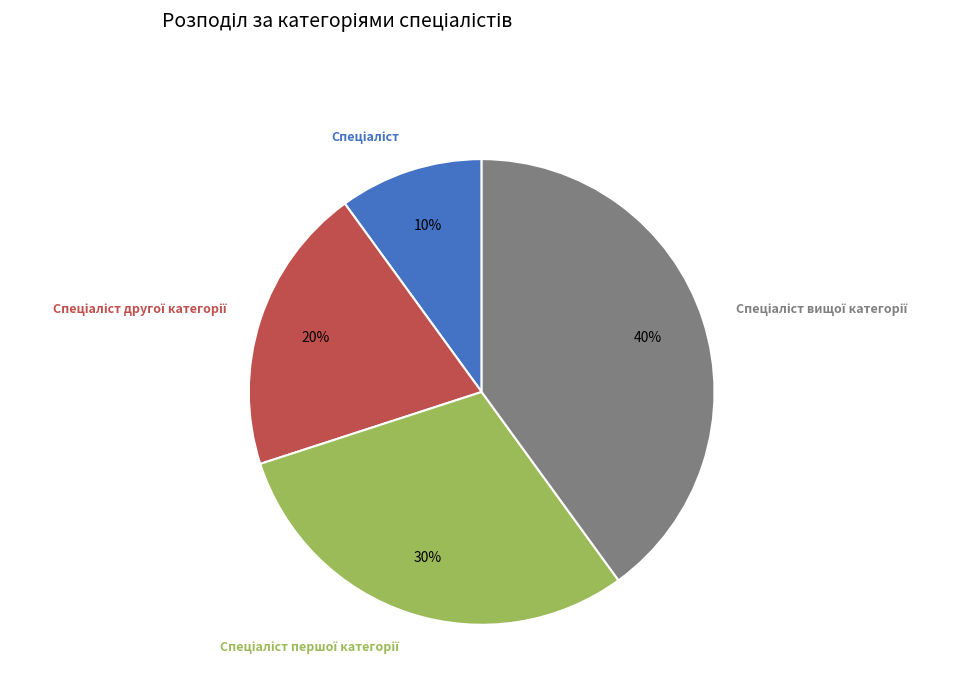

To the nearest percent, what is the average slice percentage?

25%